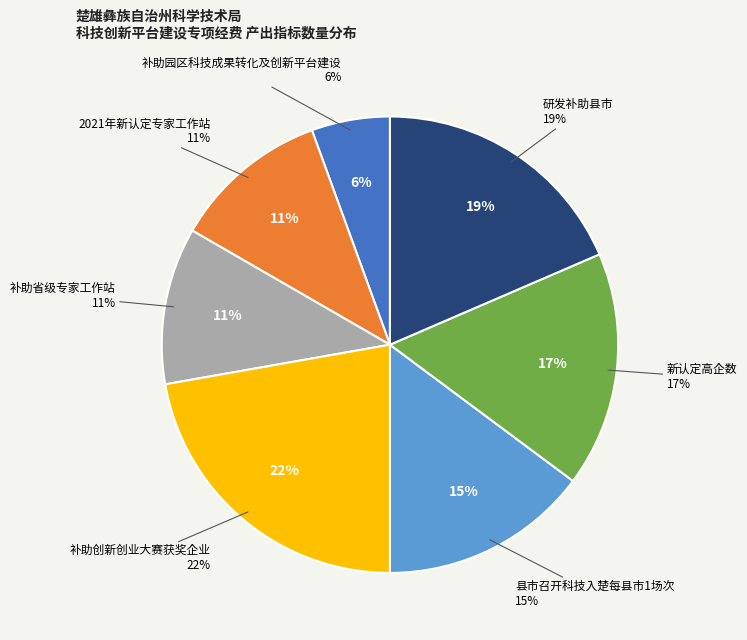

True or false: 补助创新创业大赛获奖企业 accounts for 22% of the total.

True